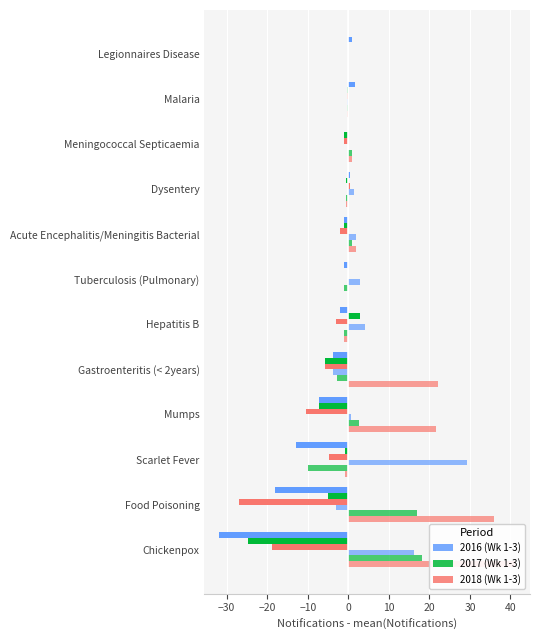

Count the number of categories in the chart.

12